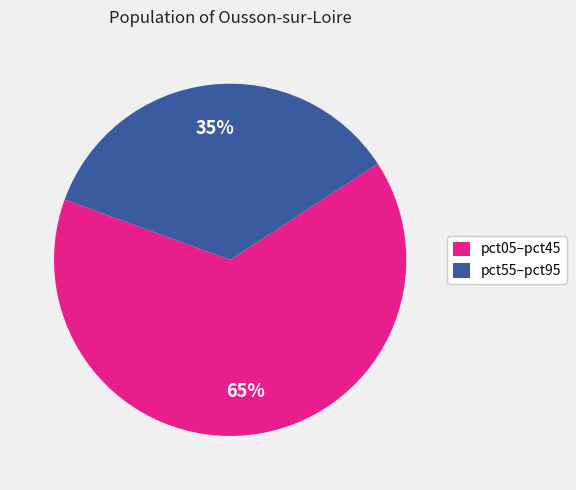

Rank the categories by value from lowest to highest.

pct55–pct95, pct05–pct45